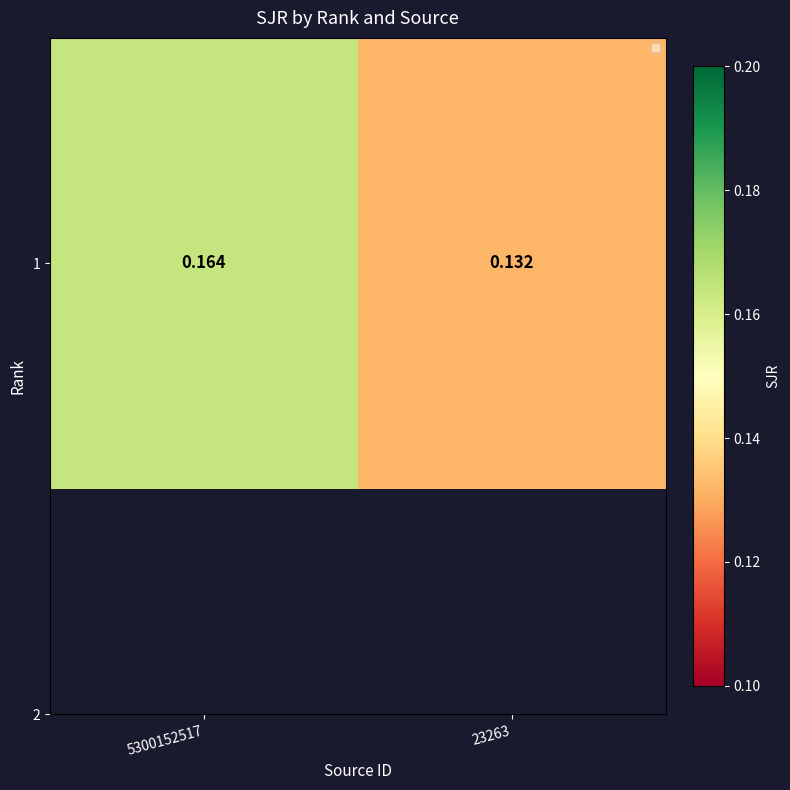

Which category has the highest value across all series?

5300152517